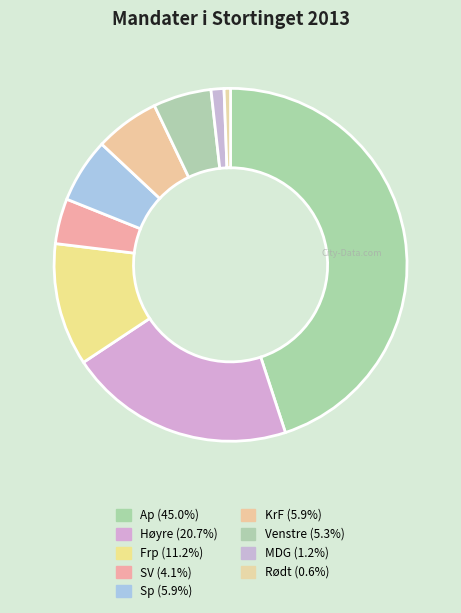

How many slices are in this pie chart?

9